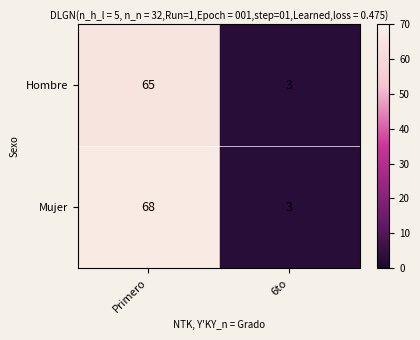

Which category has the lowest value across all series?

6to